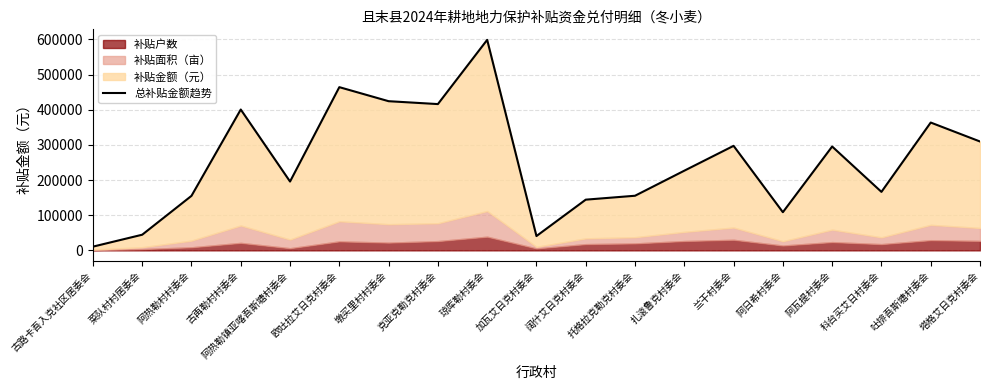

The chart shows a value of 208728.7 at 阔什艾日克村委会. True or false?

False